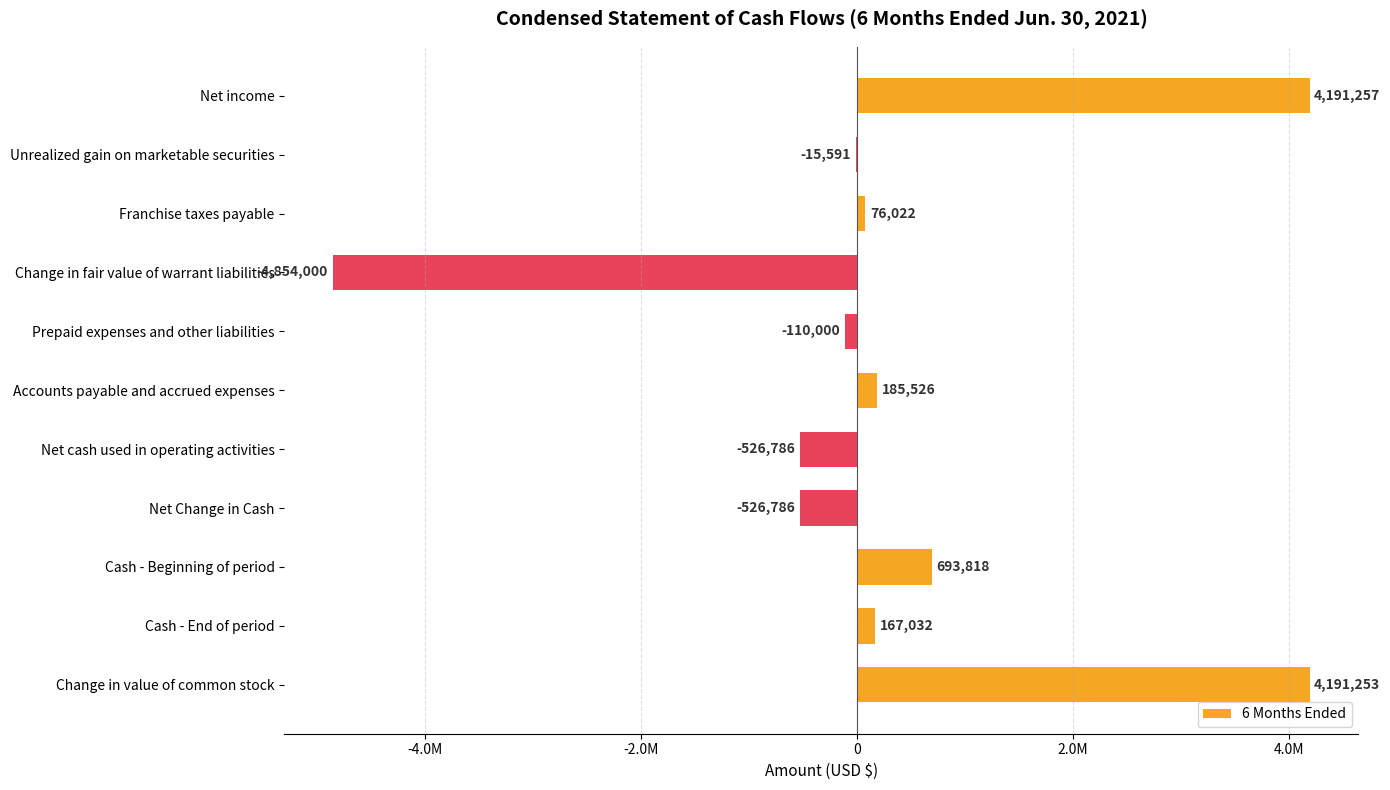

How many values are below zero?

5